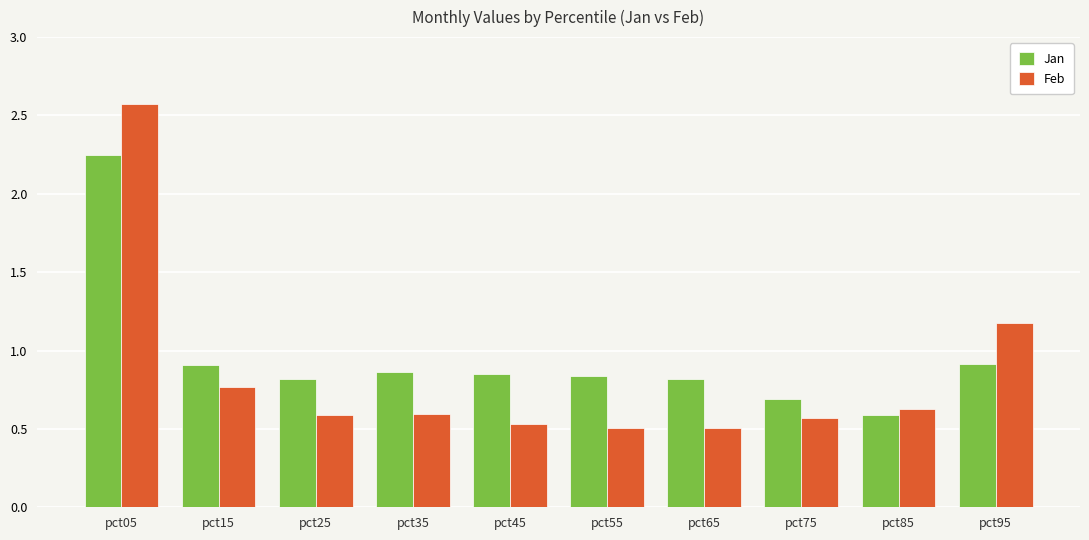

Between pct25 and pct85, which series saw the biggest shift?

Jan